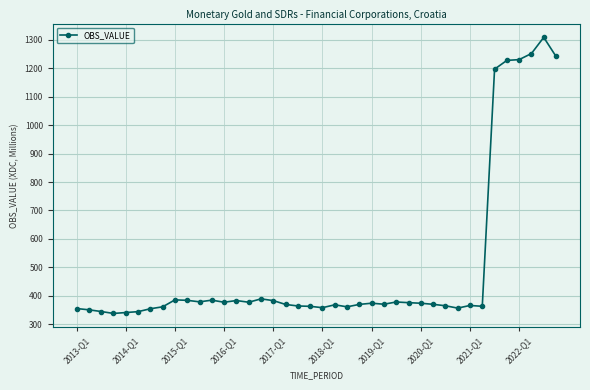

What is the average value?

498.4